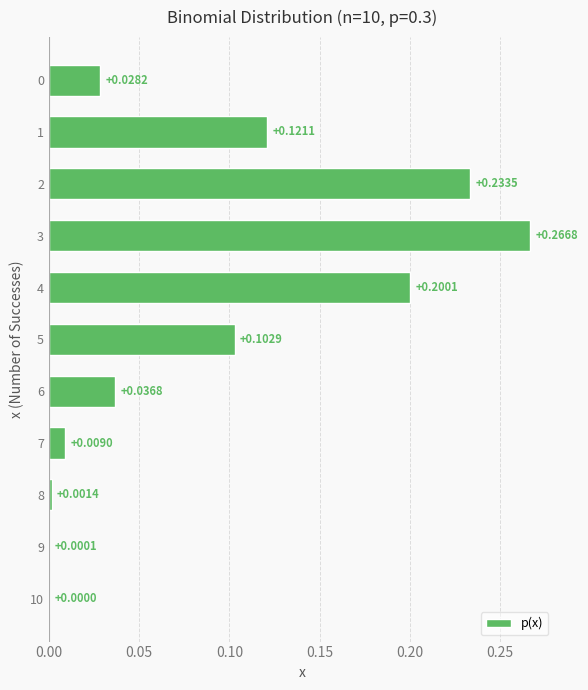

Between 7 and 6, which is larger?

6